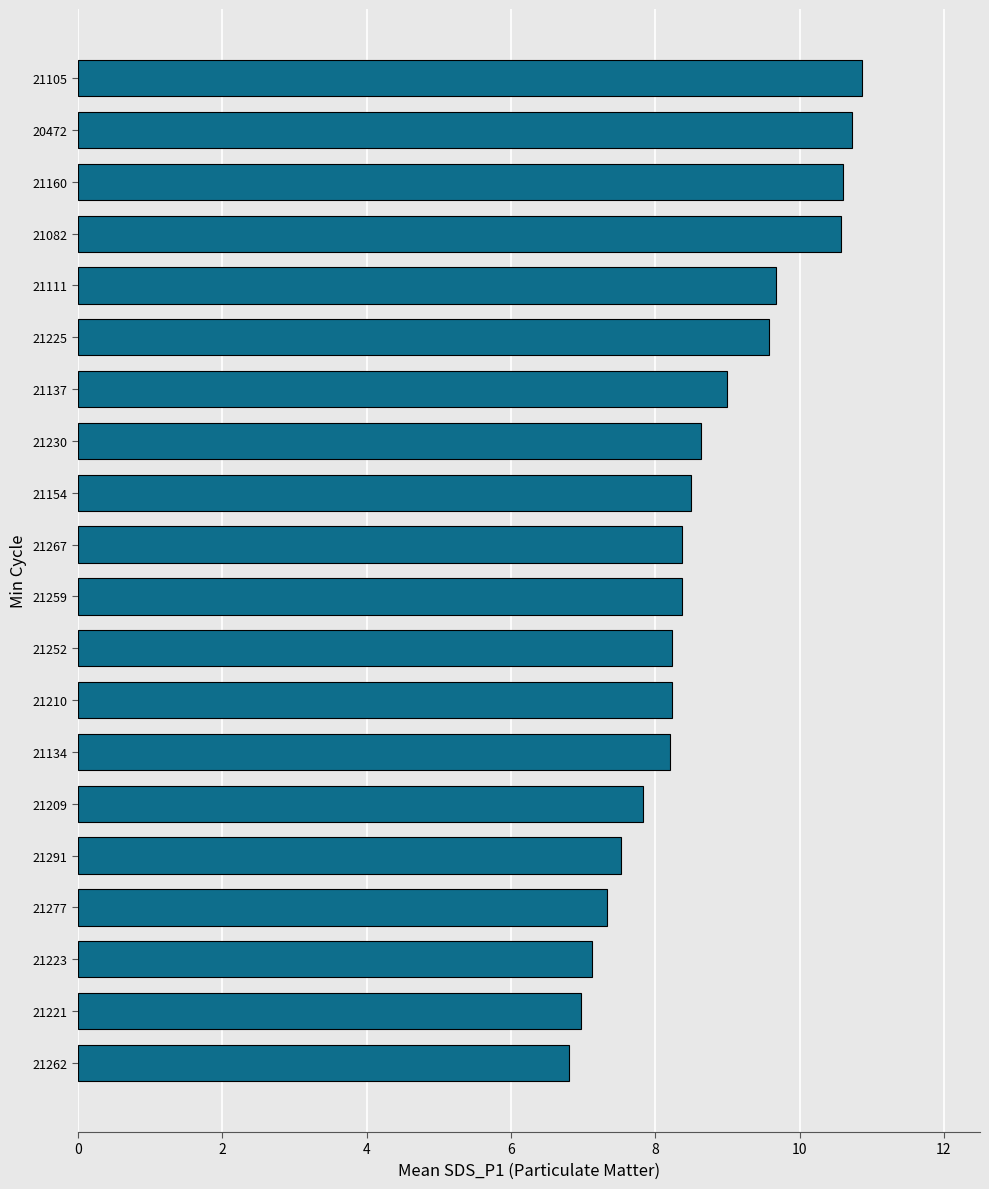

Count the number of values greater than 8.

14